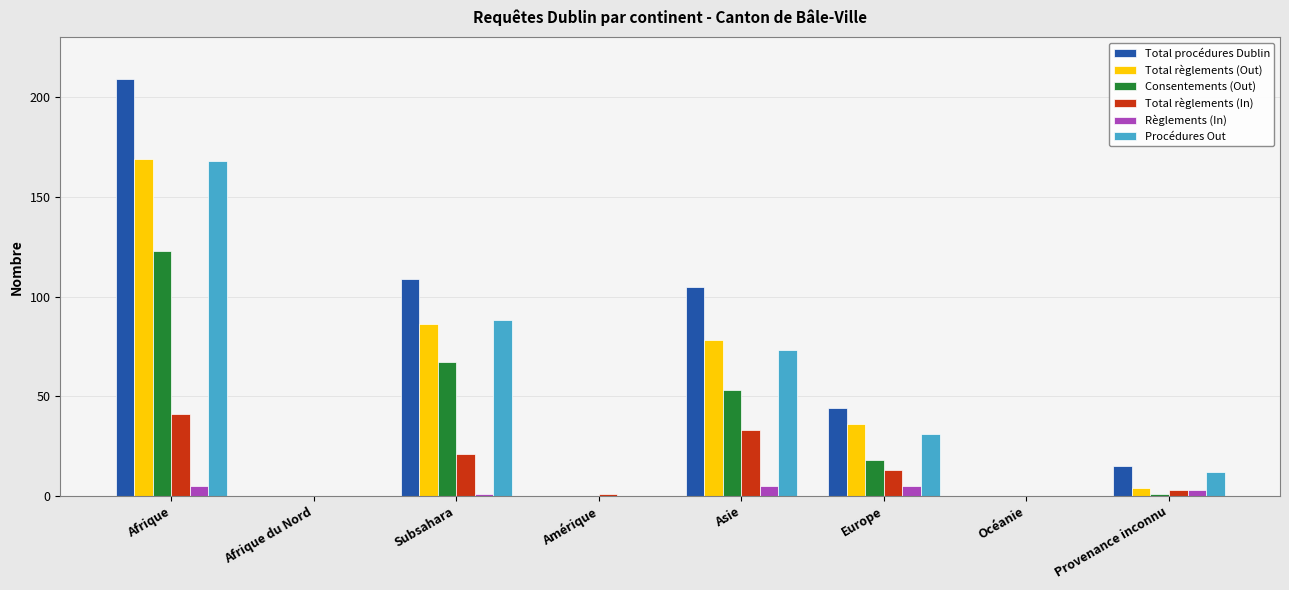

The Total procédures Dublin series shows 105 at Asie. True or false?

True